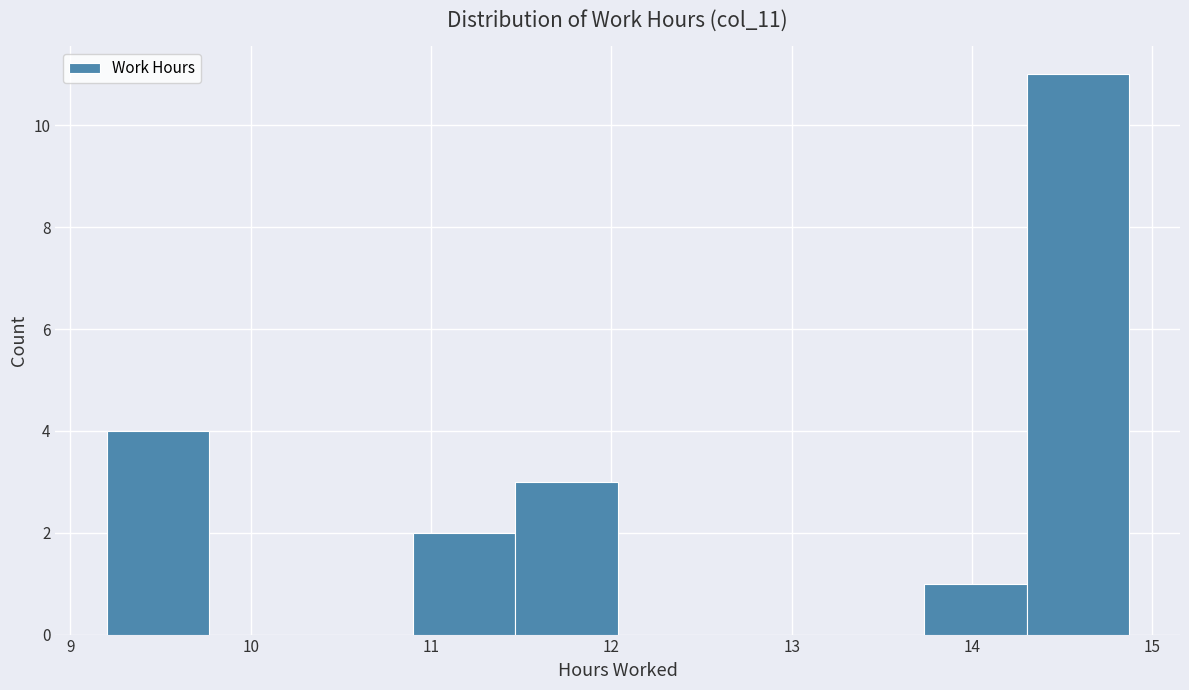

What is the height of the bar covering 14.3 to 14.9 on the x-axis? Neither the bar edges nor the heights are printed on the chart, so give them approximately, as read against the axes.

11